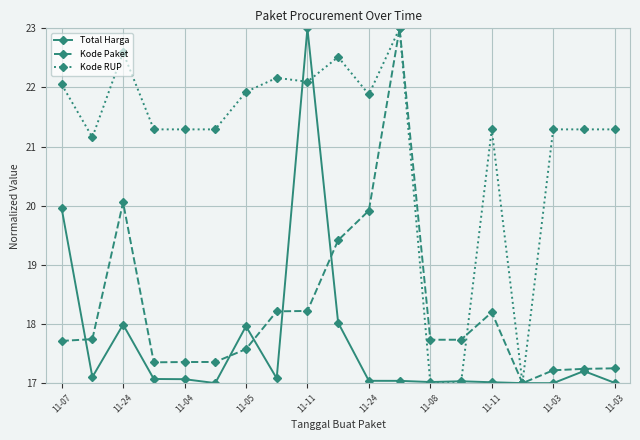

How many data points in Kode Paket are above 17?

18